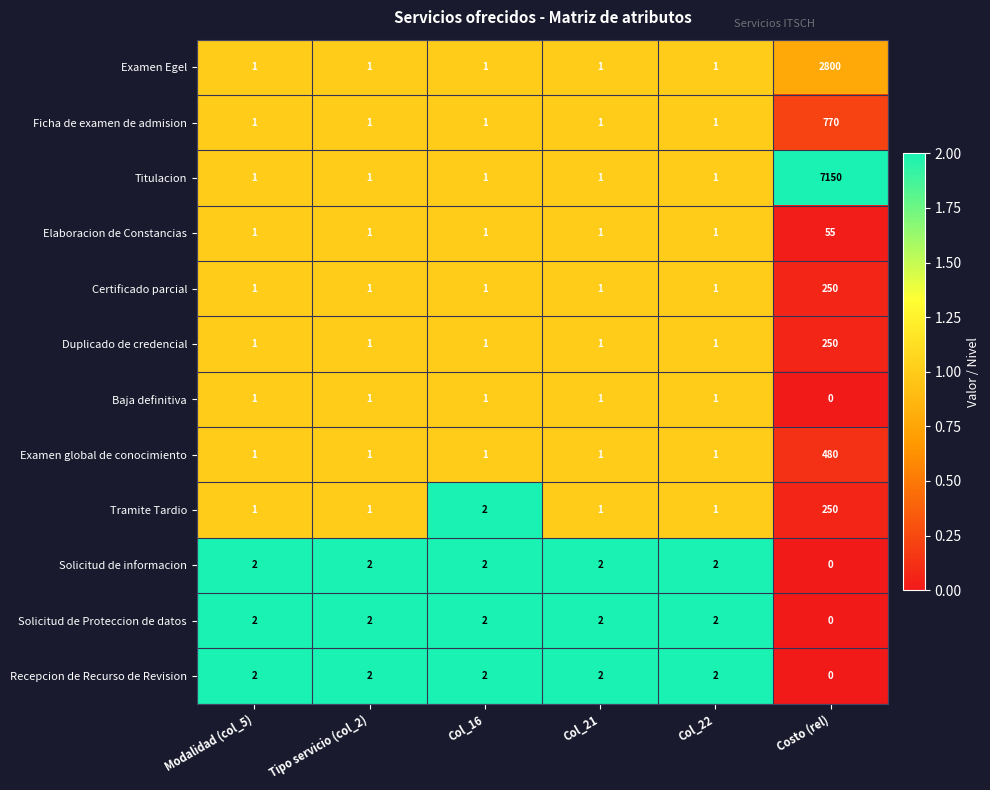

What is the sum of all Elaboracion de Constancias values?

60